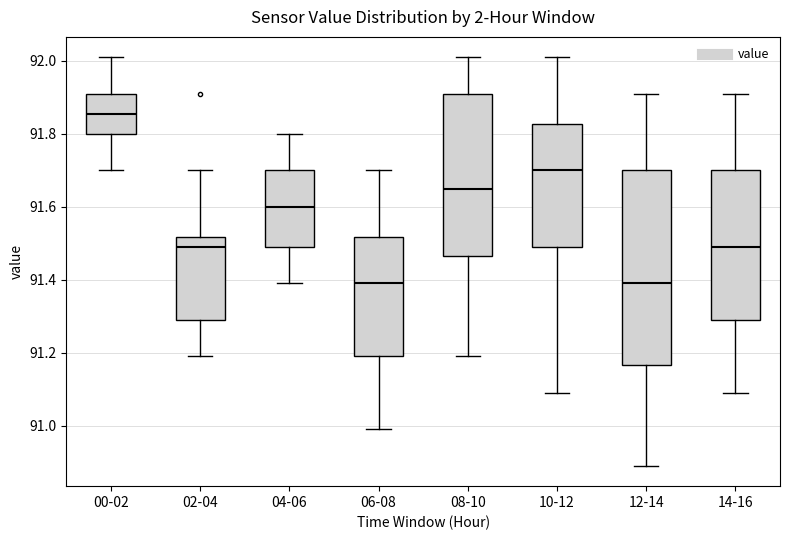

Which box has the highest median line?

00-02